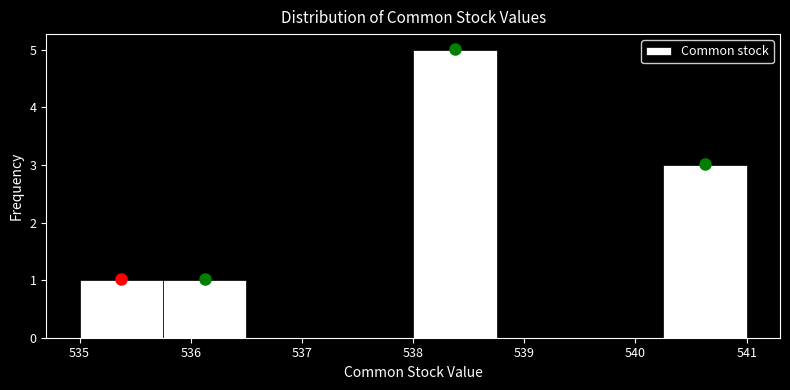

Reading left to right, list every bar in this chart as the range it spans on the x-axis followed by its height. Neither the bar edges nor the heights are printed on the chart, so give them approximately, as read against the axes.

535.00 to 535.75: 1
535.75 to 536.50: 1
536.50 to 537.25: 0
537.25 to 538.00: 0
538.00 to 538.75: 5
538.75 to 539.50: 0
539.50 to 540.25: 0
540.25 to 541.00: 3